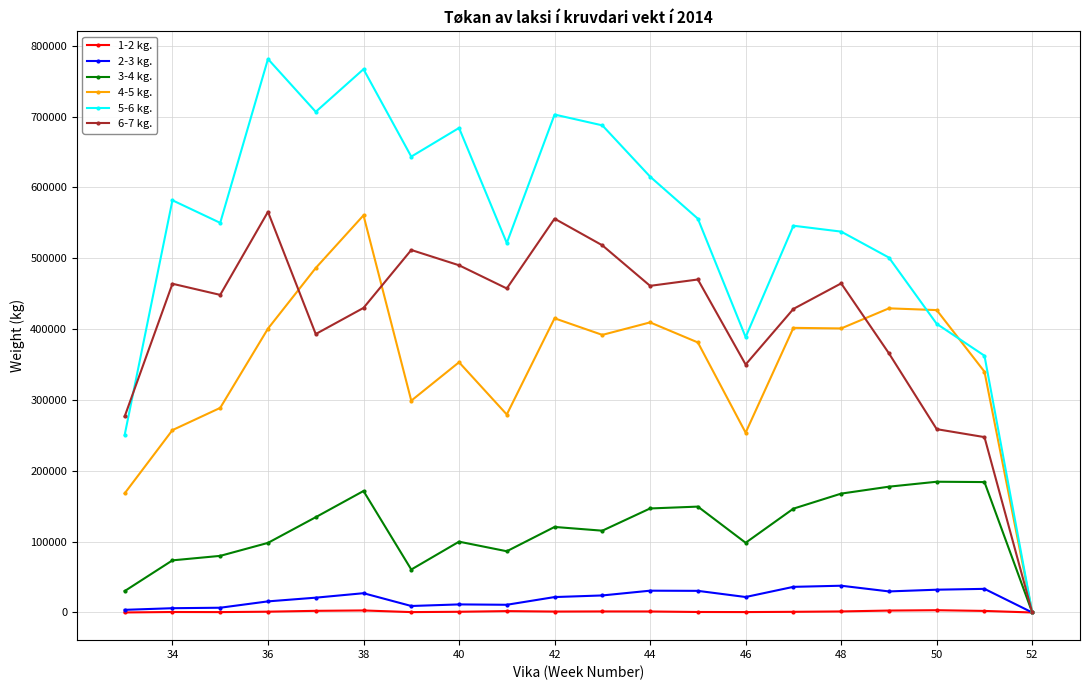

At which category does the chart reach its minimum across all series?

52